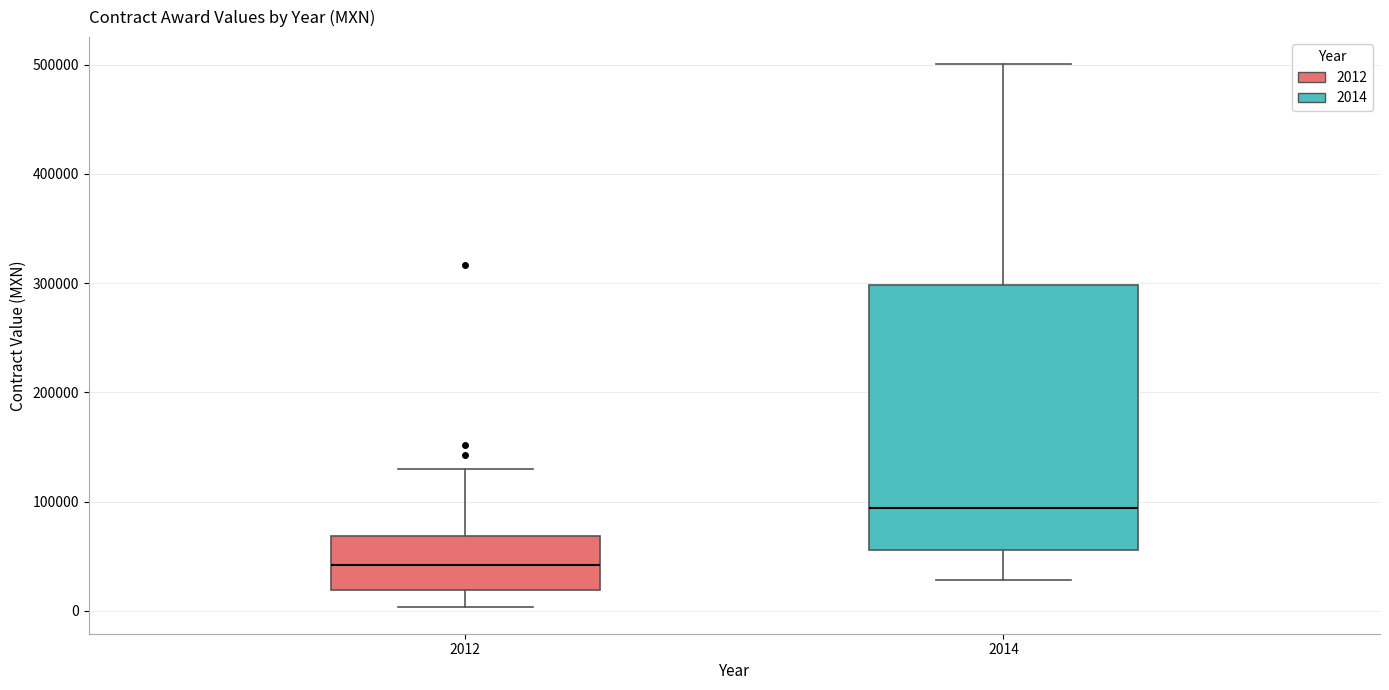

Which box has the lowest median line?

2012